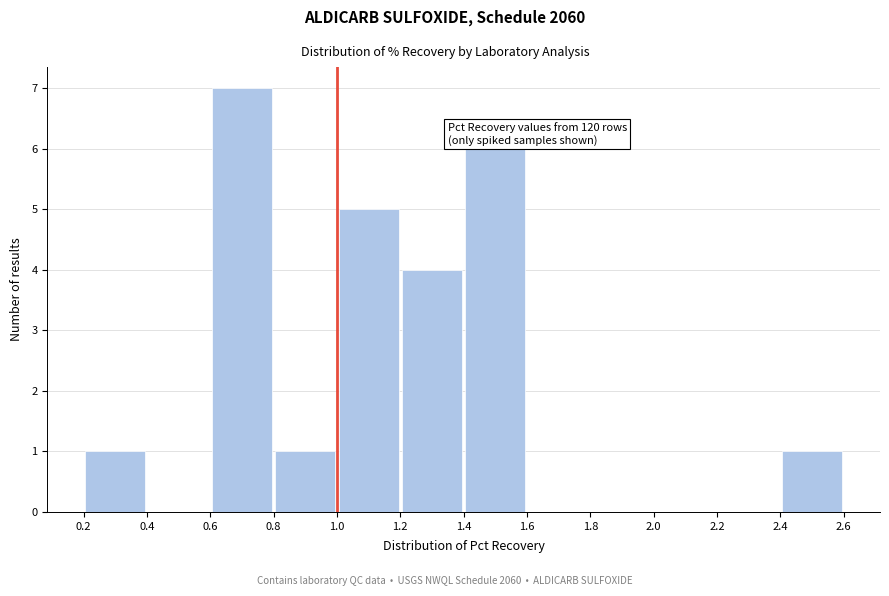

Over which range of the x-axis is the bar tallest?

0.6 to 0.8